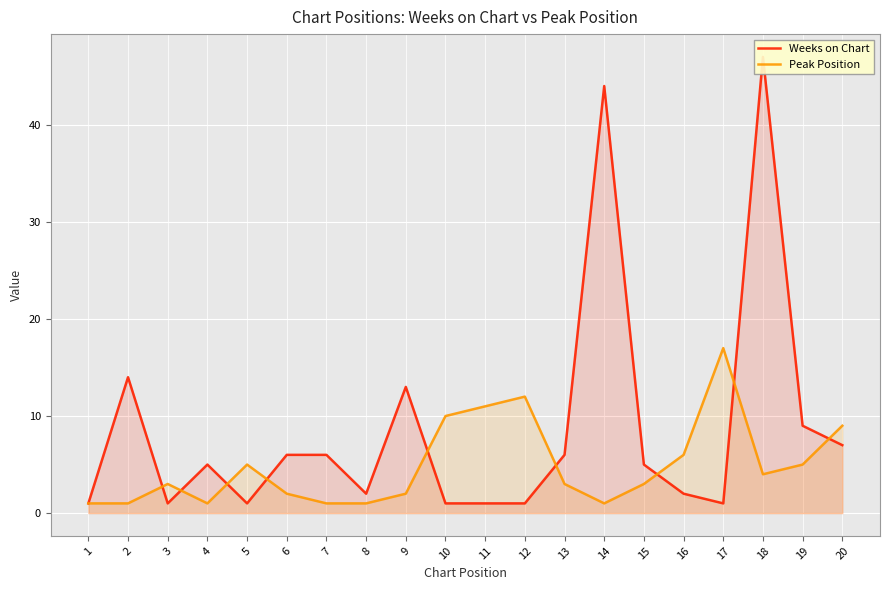

List the labels in order of Weeks on Chart value, smallest first.

1, 3, 5, 10, 11, 12, 17, 8, 16, 4, 15, 6, 7, 13, 20, 19, 9, 2, 14, 18